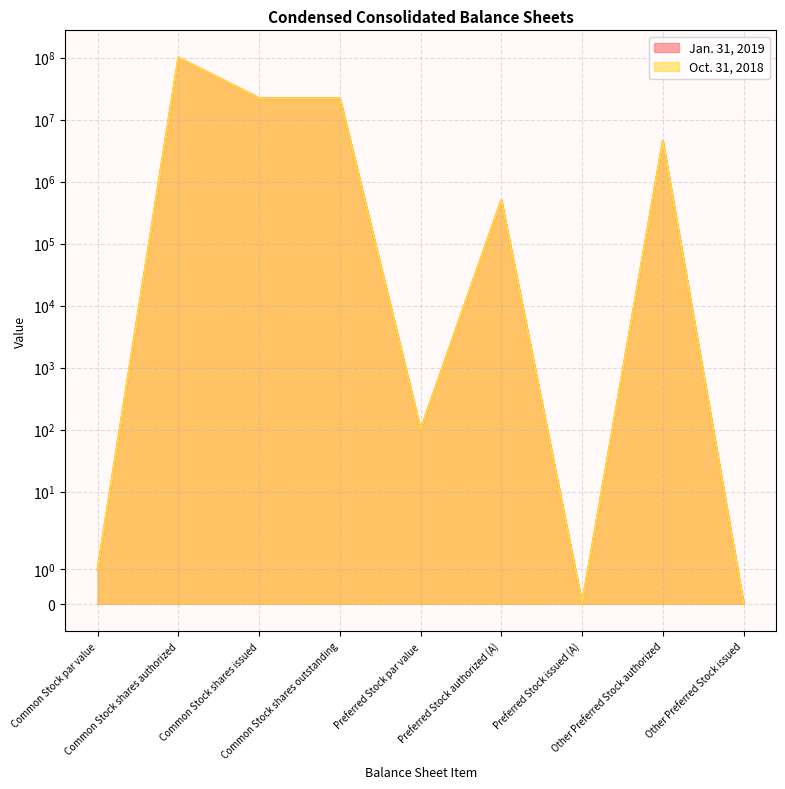

At how many categories does at least one series exceed 53295220?

1